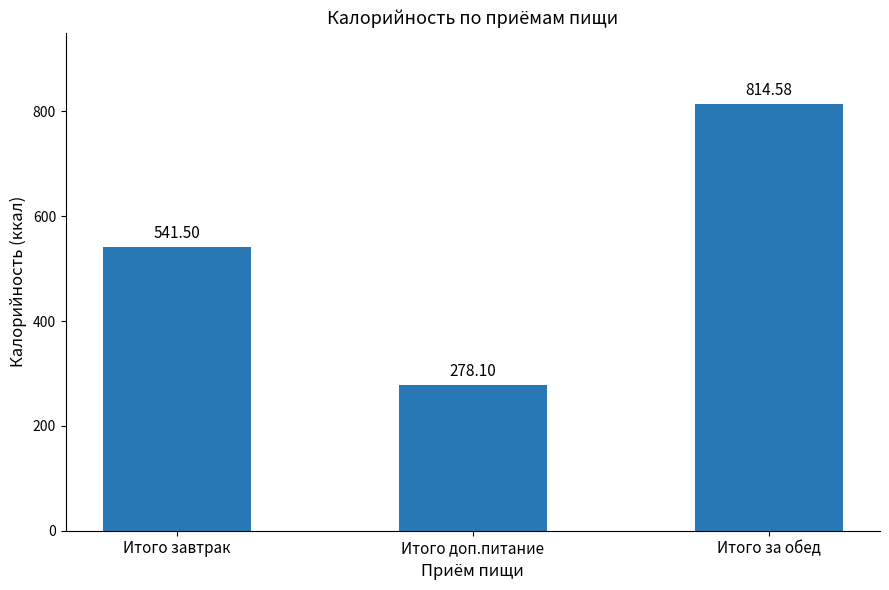

What is the greatest value displayed?

814.6